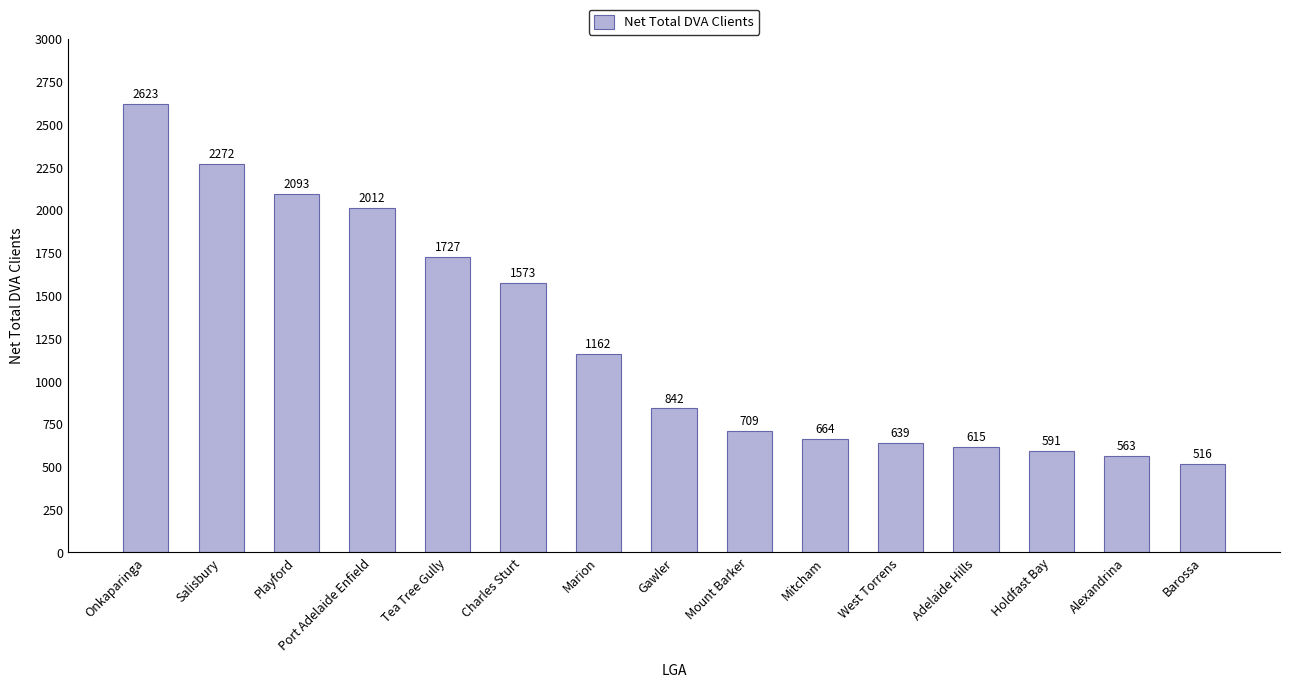

What is the value of the 7th bar from the left?

1162